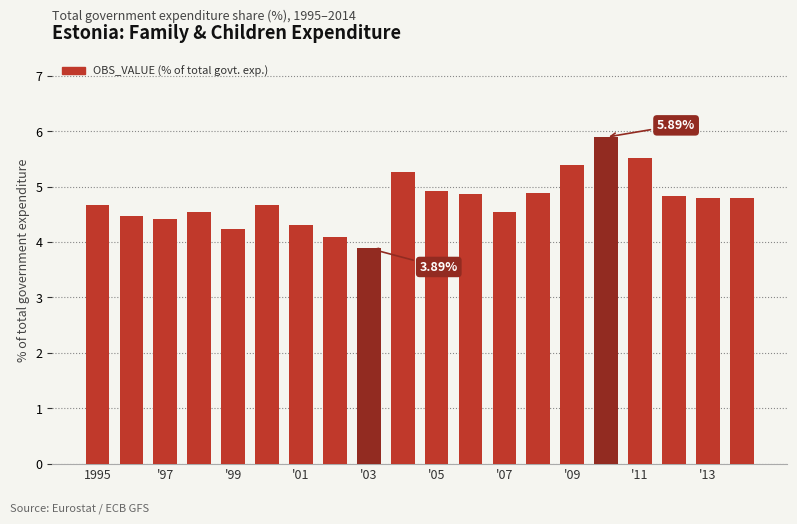

What is the sum of all values?

95.0